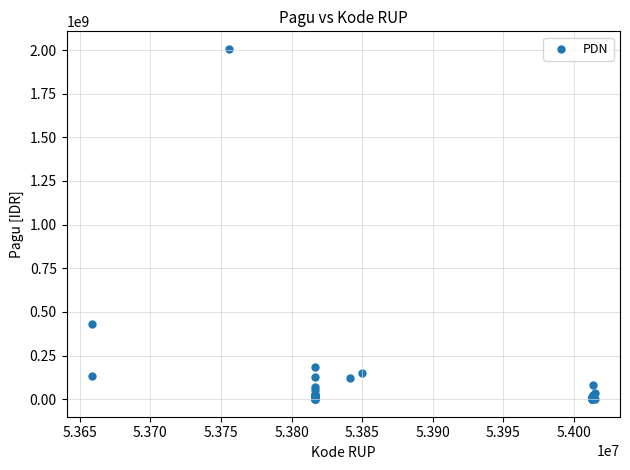

What Y value in the scatter plot is closest to 1003475000?

432000000